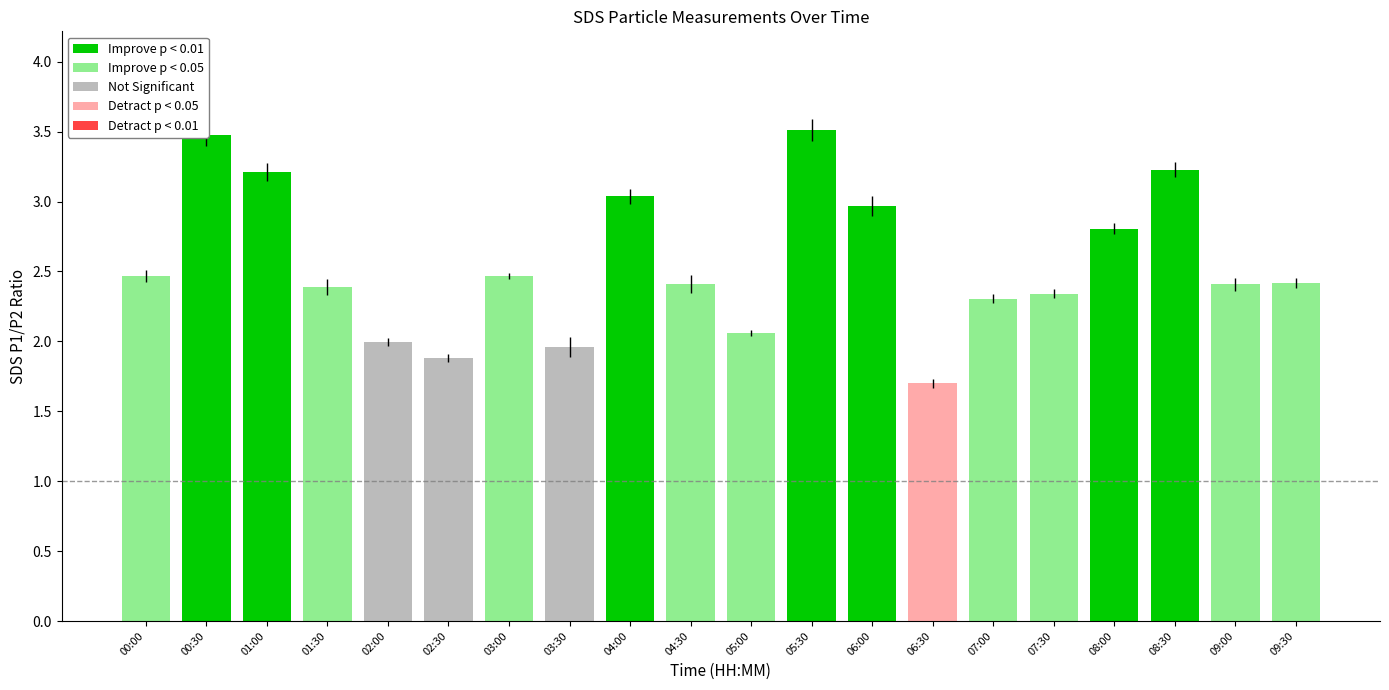

What is the value of the SDS_P2 bar at the 14th from the left?

1.6